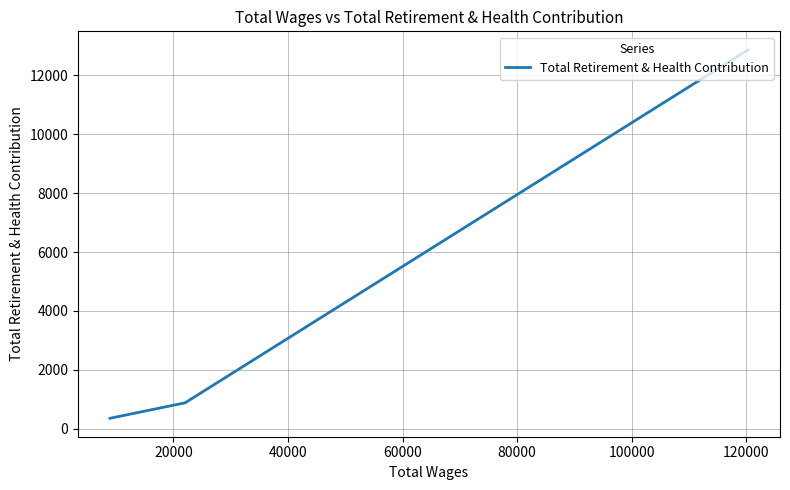

True or false: there are more than 0 points higher than both neighbors.

False